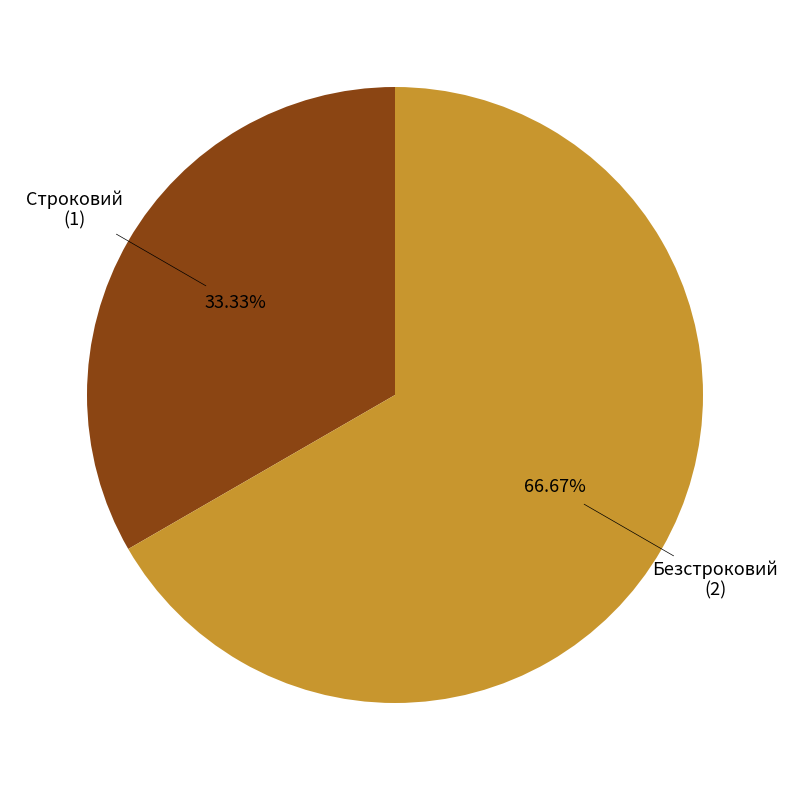

Is there a majority slice in this chart?

Yes